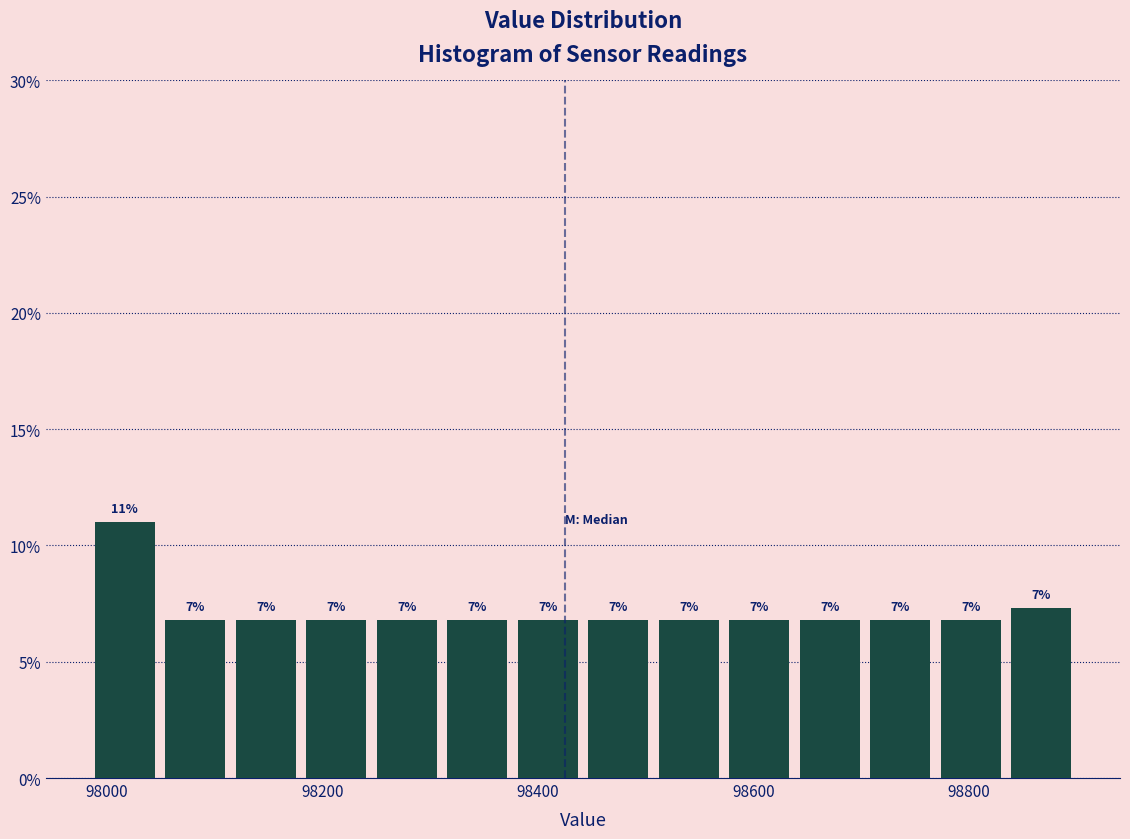

Around what value on the x-axis is the tallest bar? Give the approximate position of its centre, as read against the axis.

98020